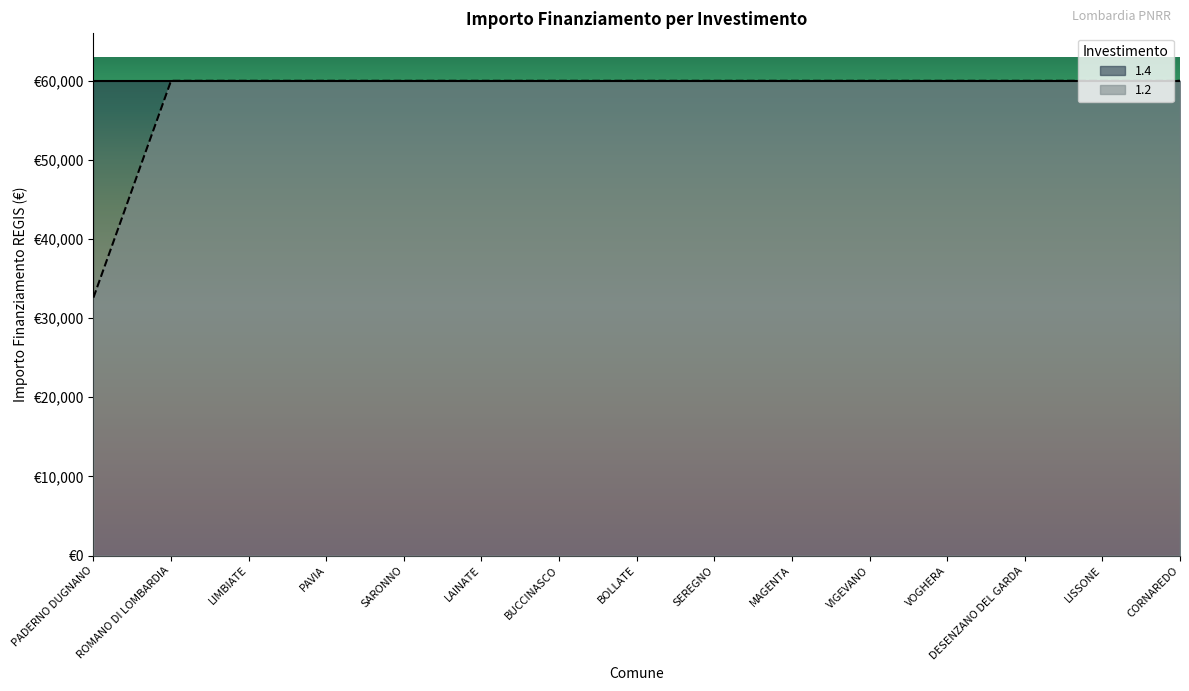

Between LIMBIATE and VOGHERA, which is larger?

LIMBIATE